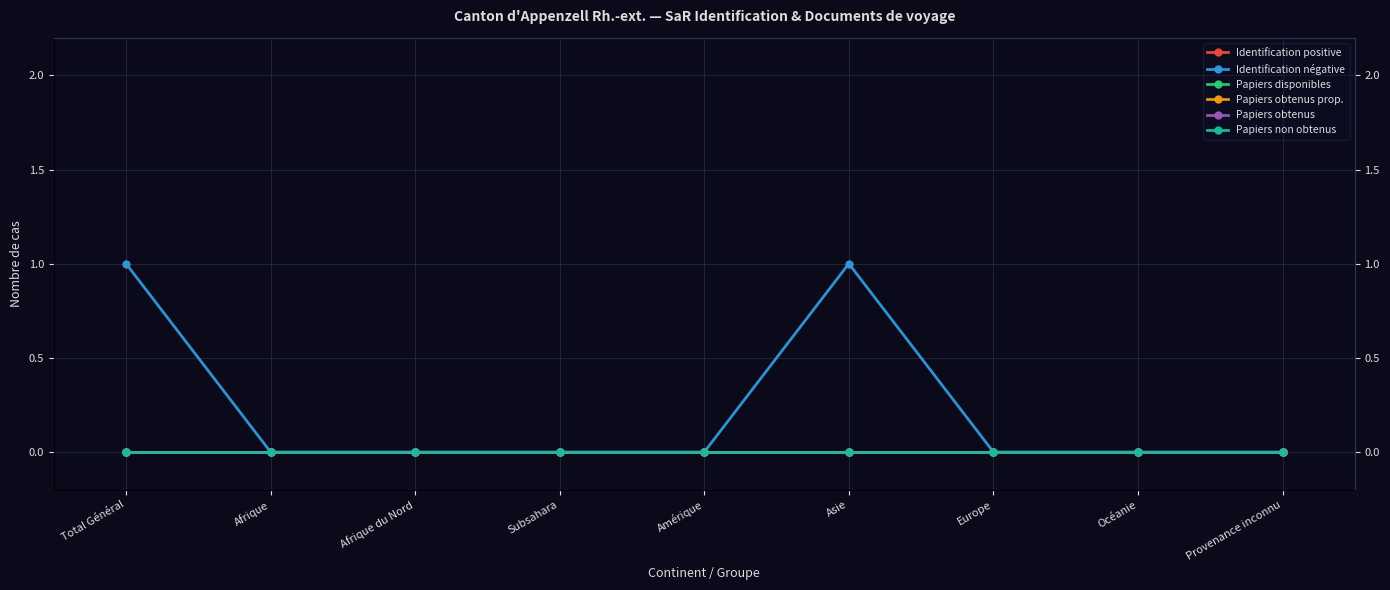

What is the label of the 2nd point from the left?

Afrique